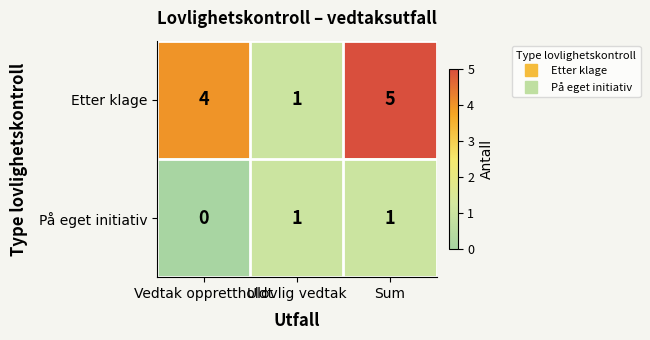

Which series changed the most between Vedtak opprettholdt and Ulovlig vedtak?

Etter klage